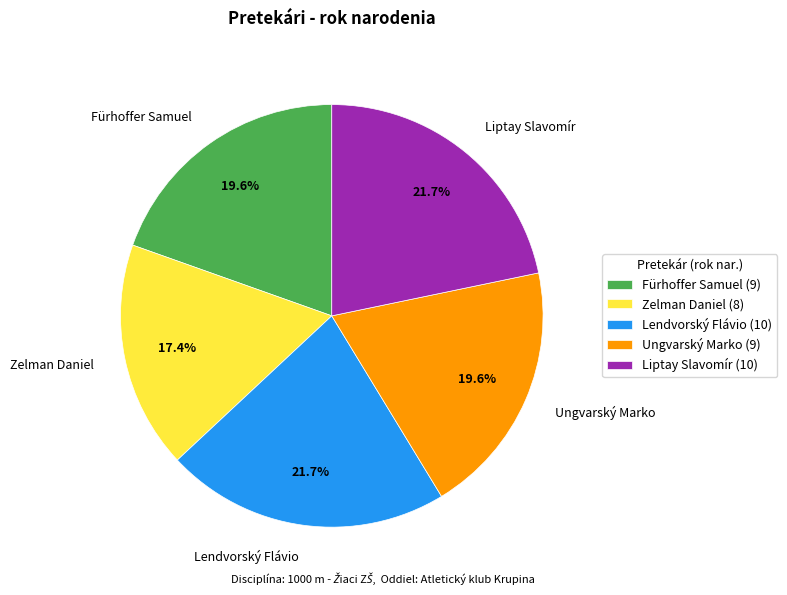

Between Lendvorský Flávio and Fürhoffer Samuel, which is larger?

Lendvorský Flávio